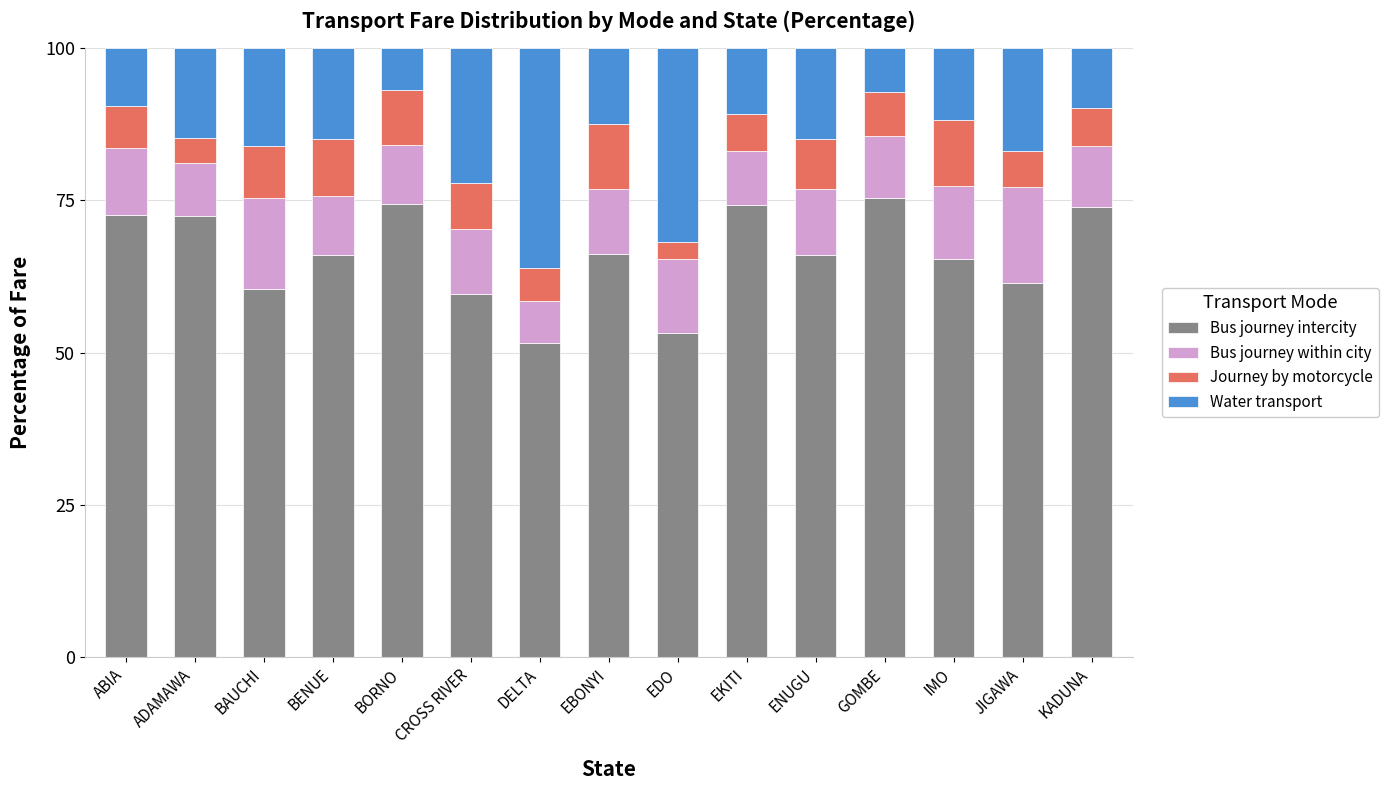

Is it true that Bus journey intercity equals 122.6 at BORNO?

False